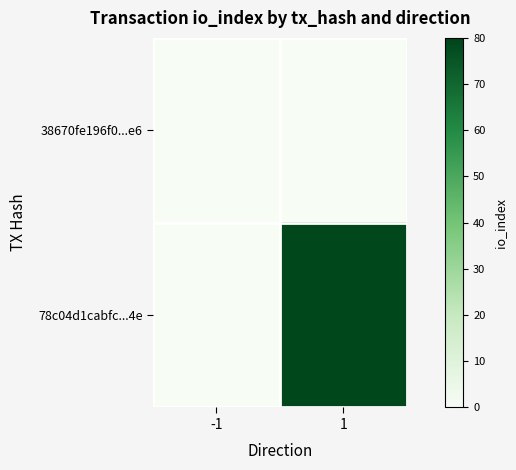

Rank the series by their maximum value, from highest to lowest.

78c04d1cabfc...4e, 38670fe196f0...e6